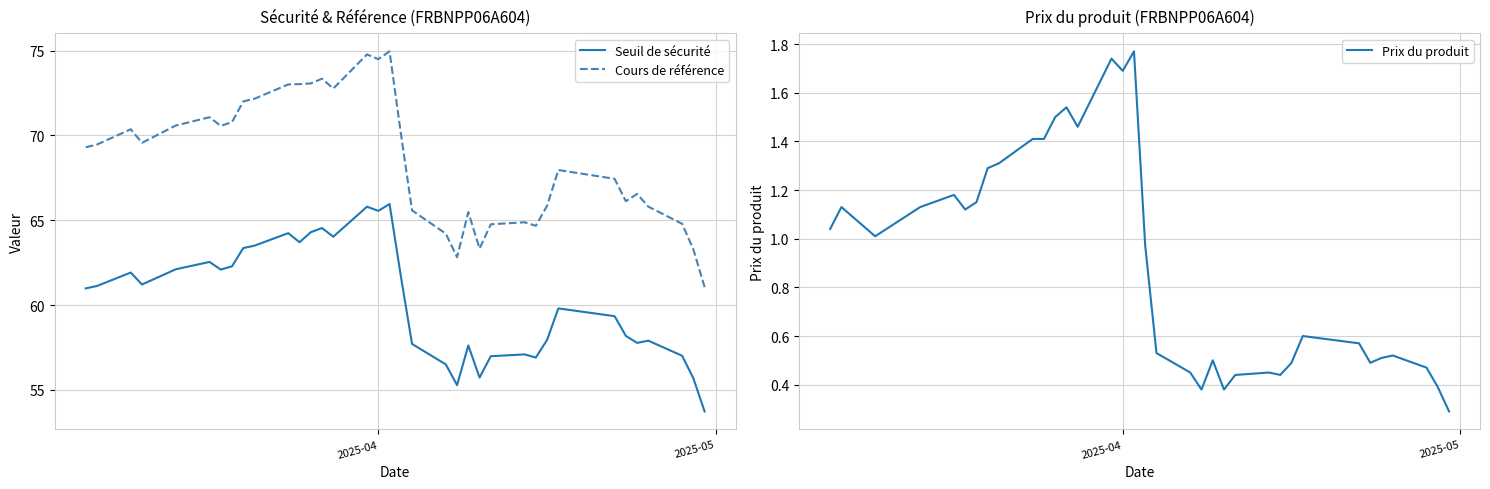

True or false: Cours de référence and Seuil de sécurité cross at least once.

False